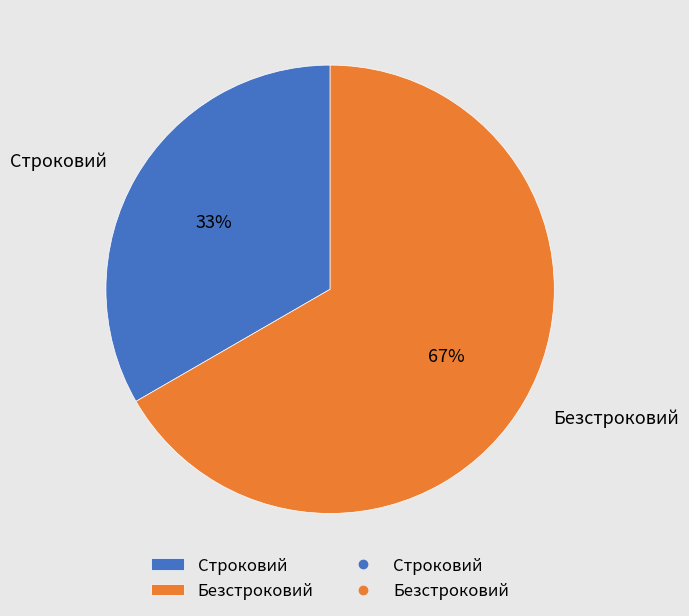

How many slices are in this pie chart?

2